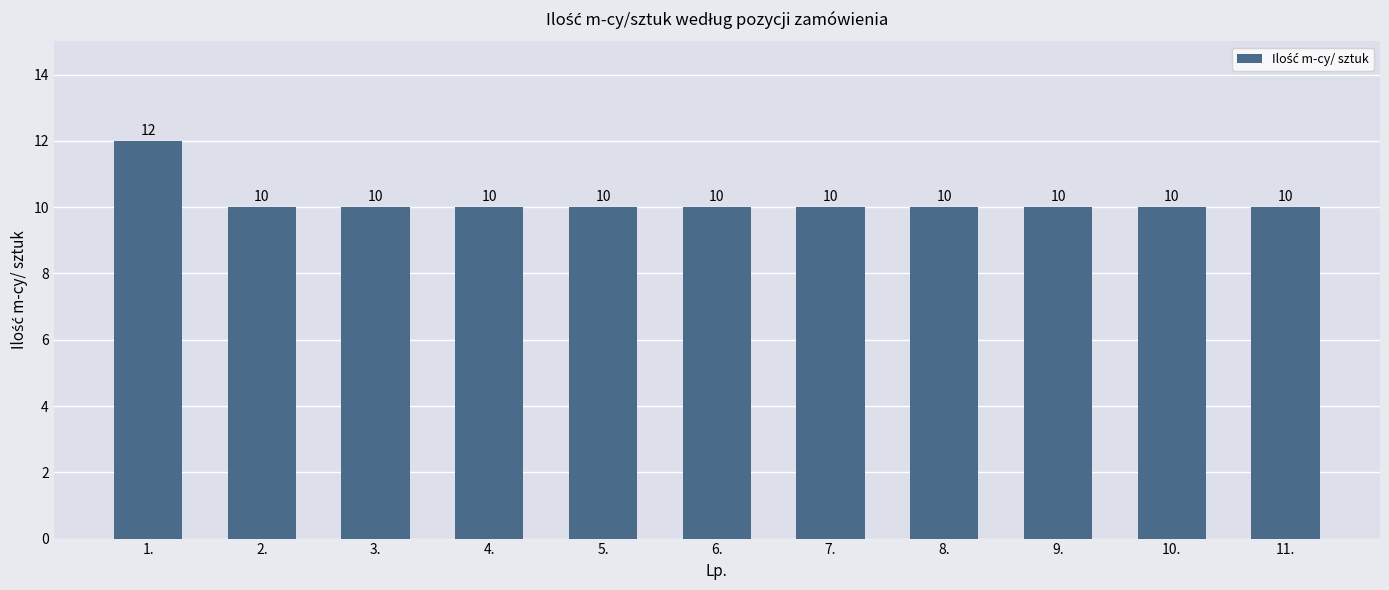

What is the sum of the values at 9. and 7.?

20